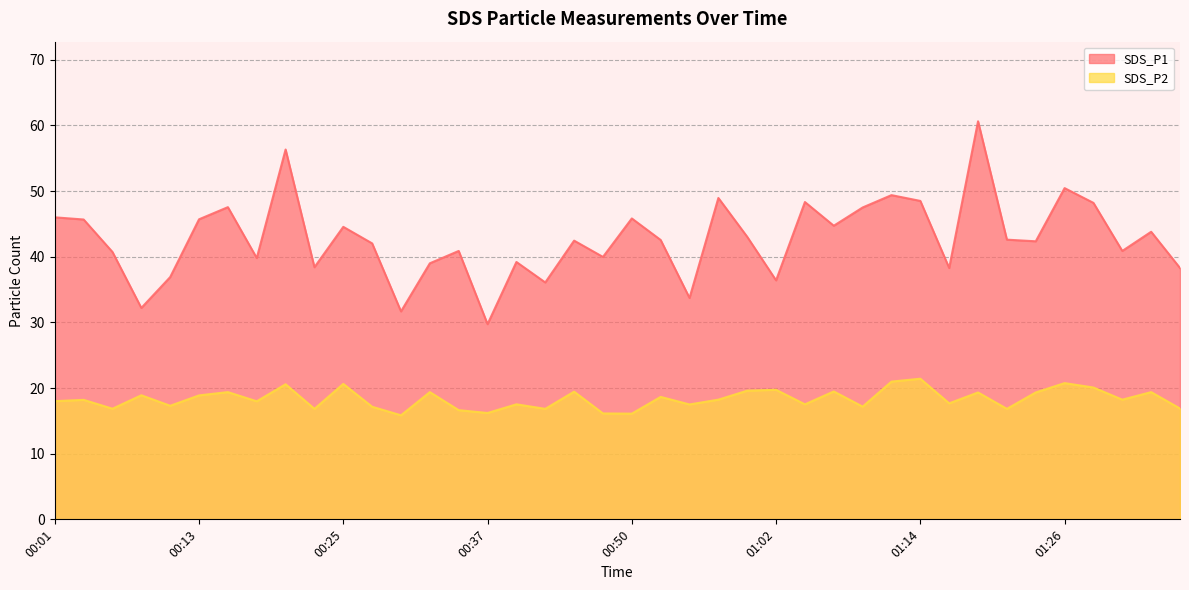

True or false: SDS_P2 and SDS_P1 cross at least once.

False